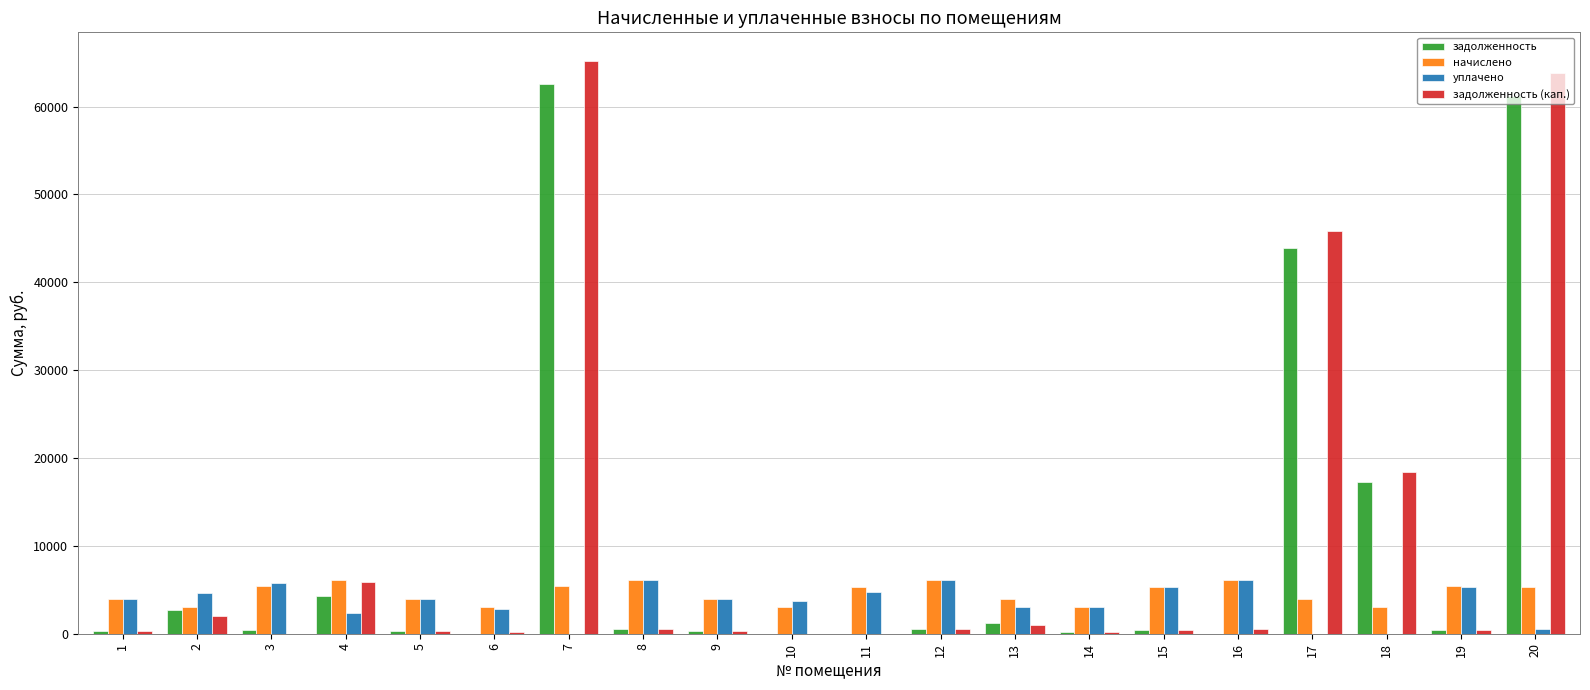

Between 17 and 20, which series saw the biggest shift?

задолженность (кап.)